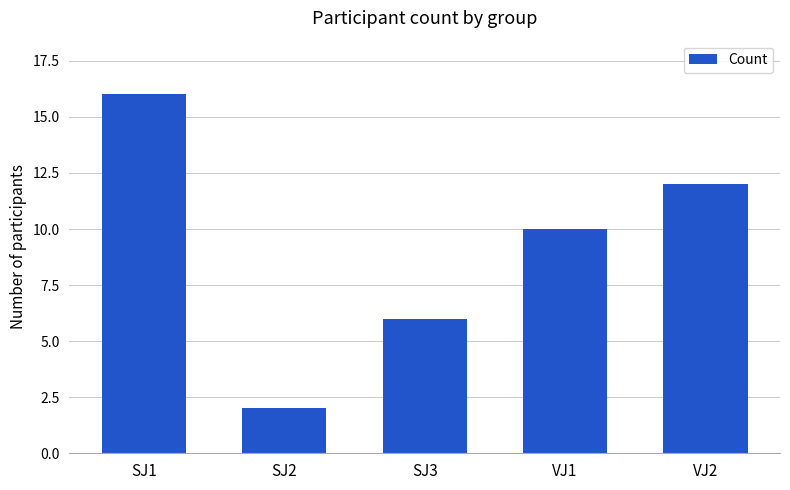

What is the greatest value displayed?

16